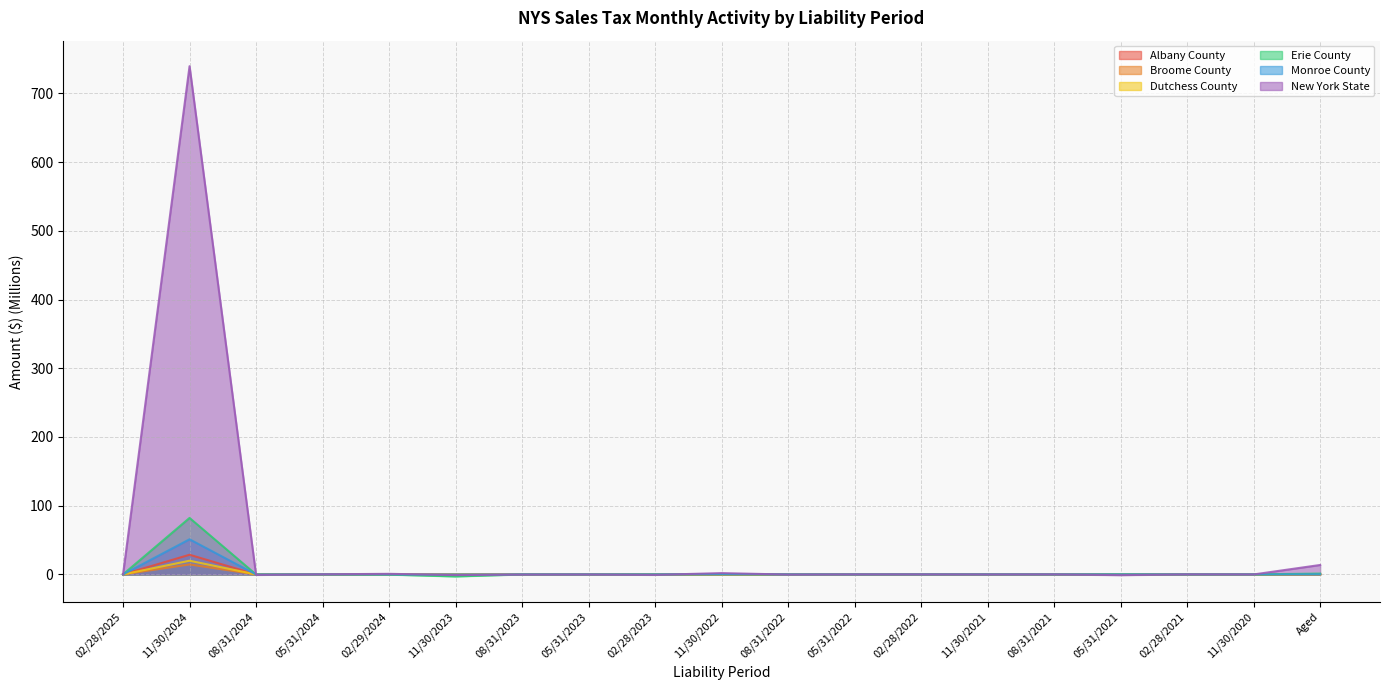

Does the chart display data point markers on the line(s)?

No